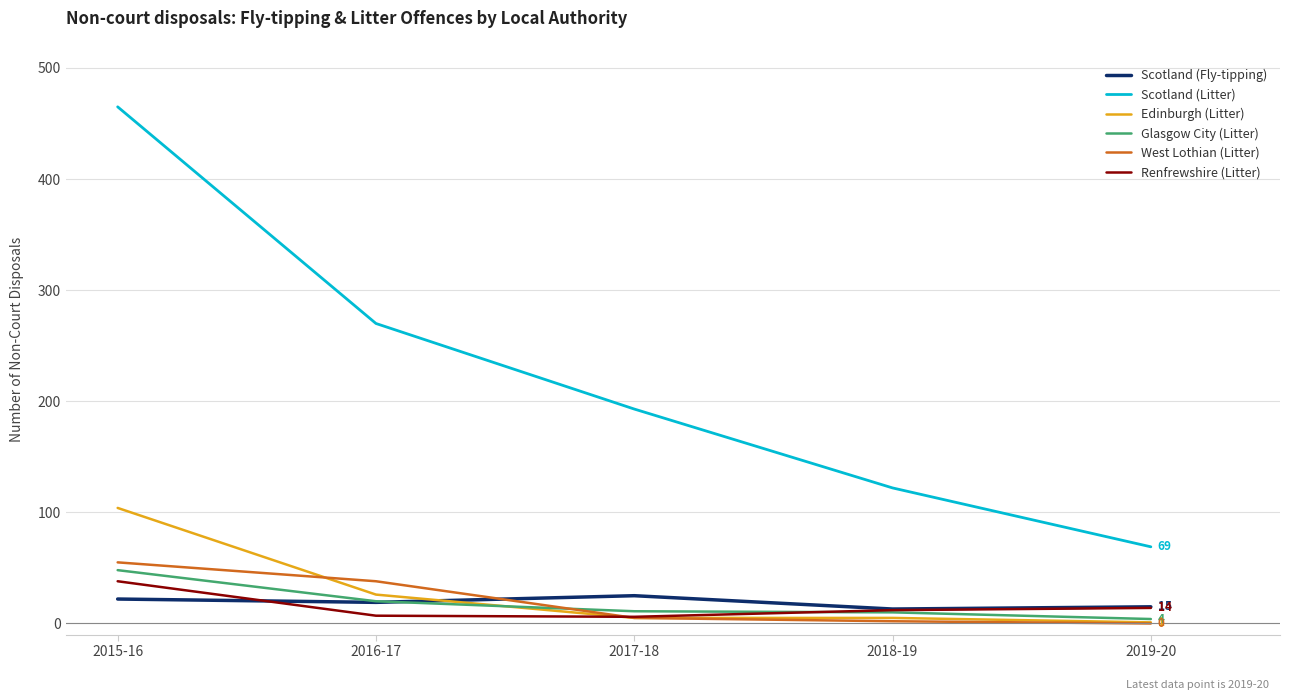

Is it true that Edinburgh (Litter) equals 28 at 2015-16?

False